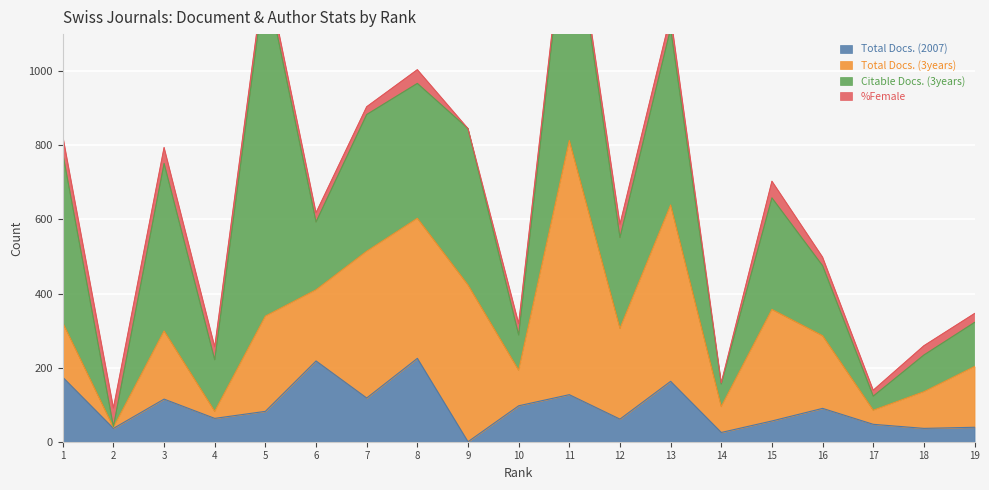

What is the difference between the maximum and second lowest values in the %Female series?

47